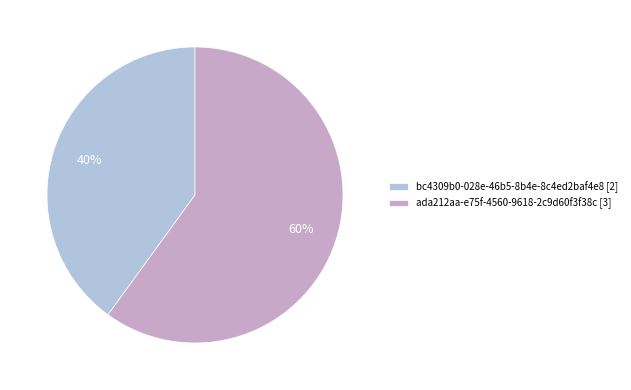

Which slice is the largest?

ada212aa